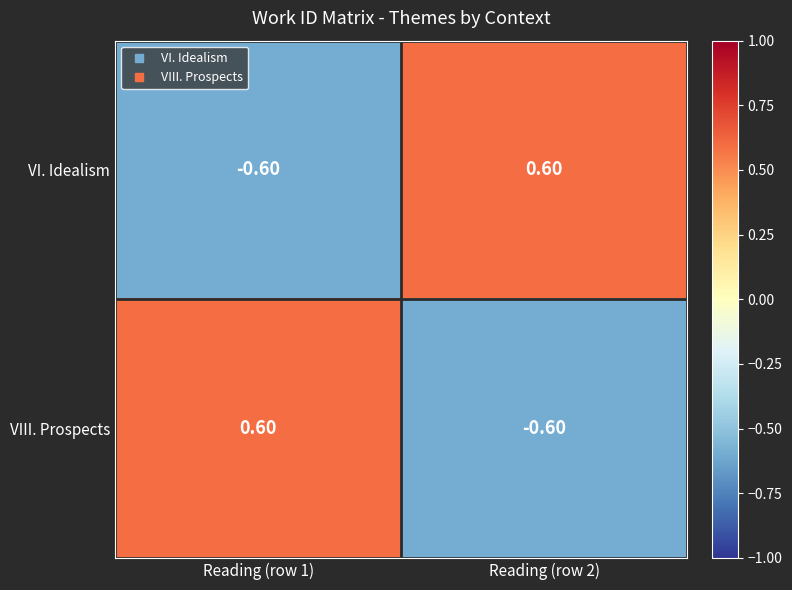

How many negative values does the VIII. Prospects series have?

1